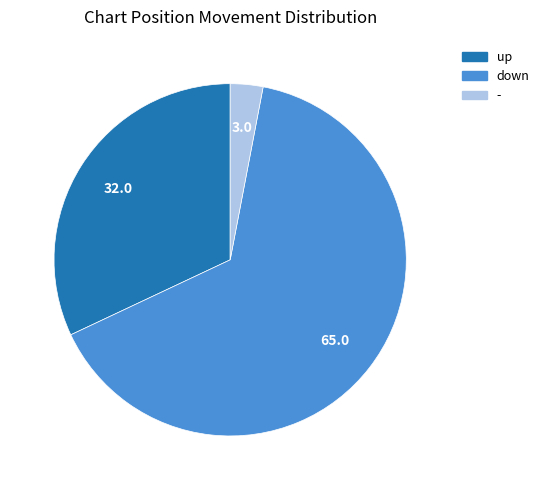

Is the sum of up and down greater than half?

Yes